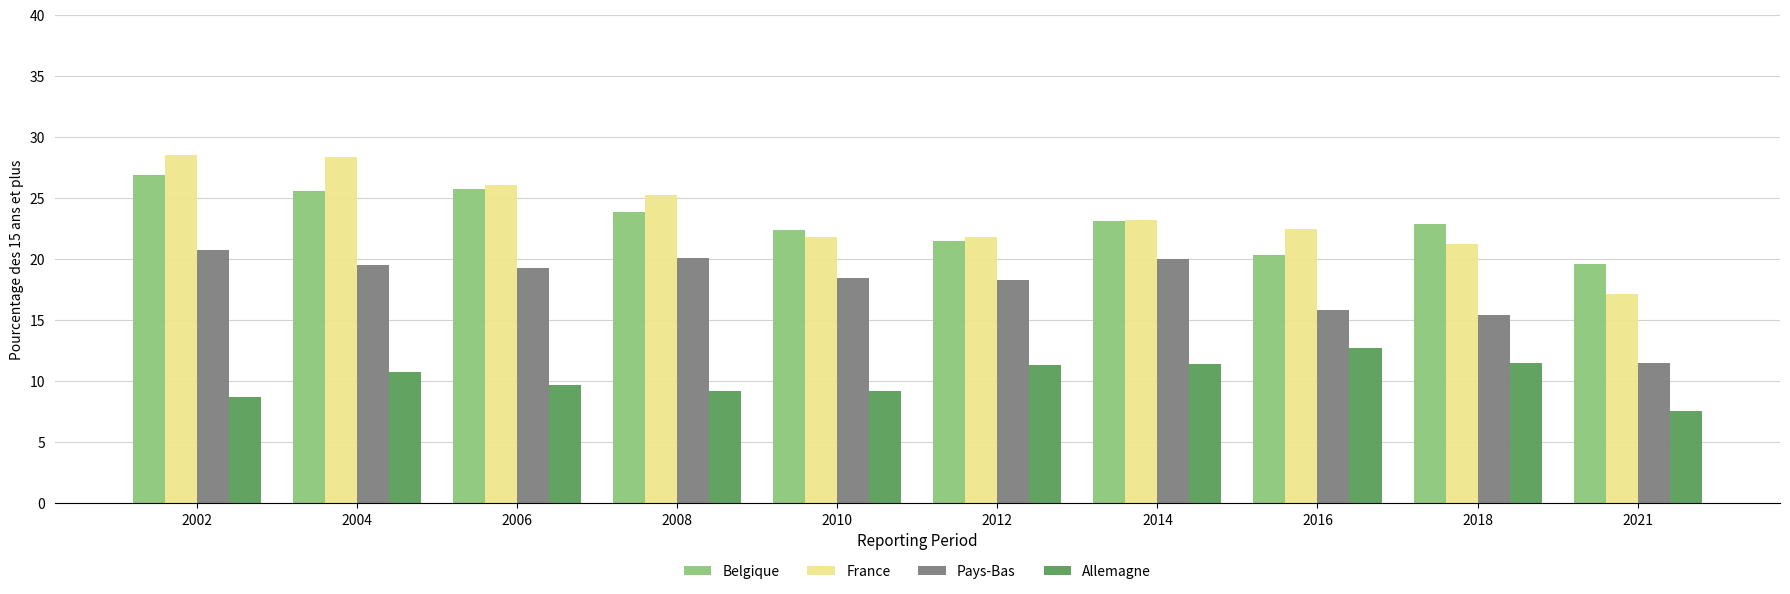

How many bars are there in each group?

4